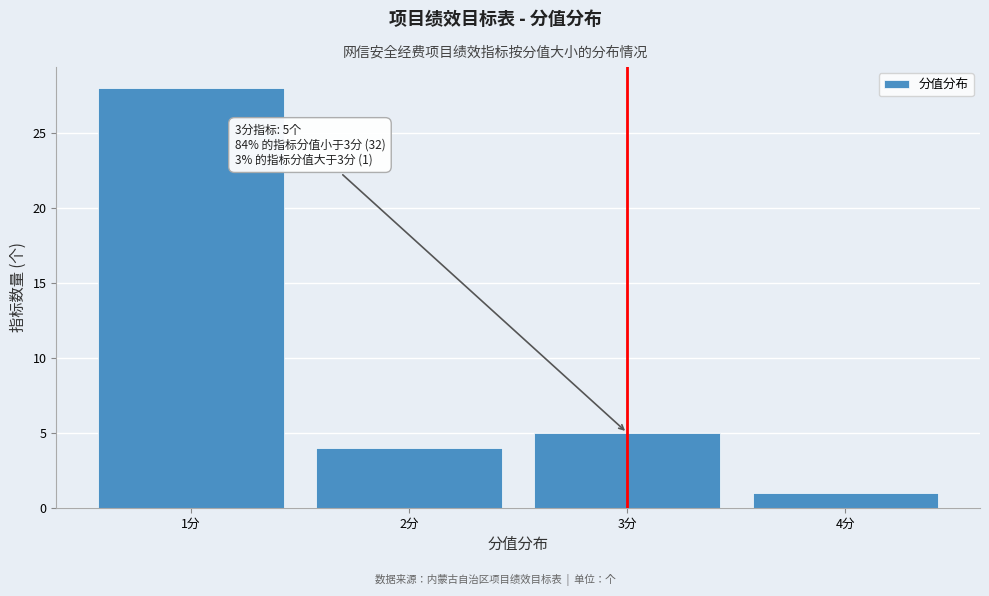

Over which range of the x-axis is the bar tallest?

0.5 to 1.5